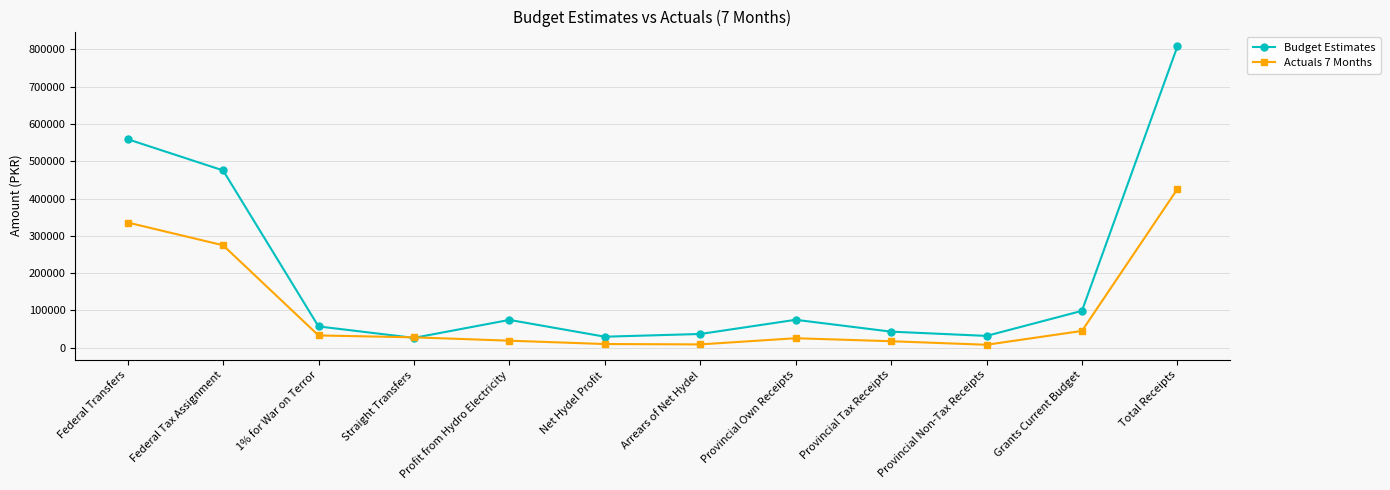

Which series ends up on top after the final intersection of Budget Estimates and Actuals 7 Months?

Budget Estimates